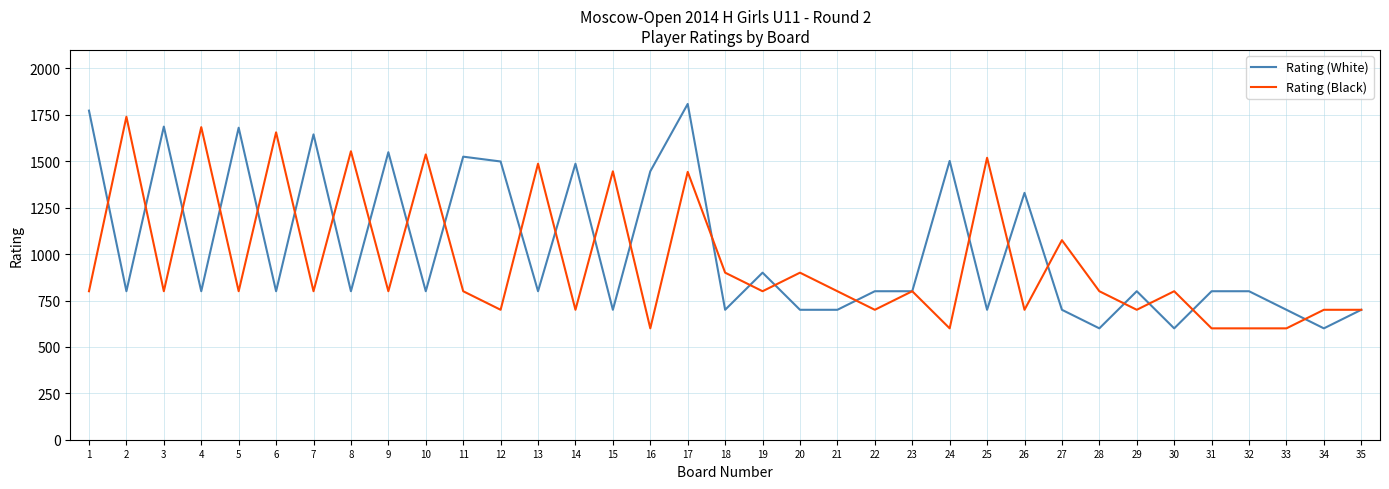

What are all the series names shown in the legend?

Rating (White), Rating (Black)